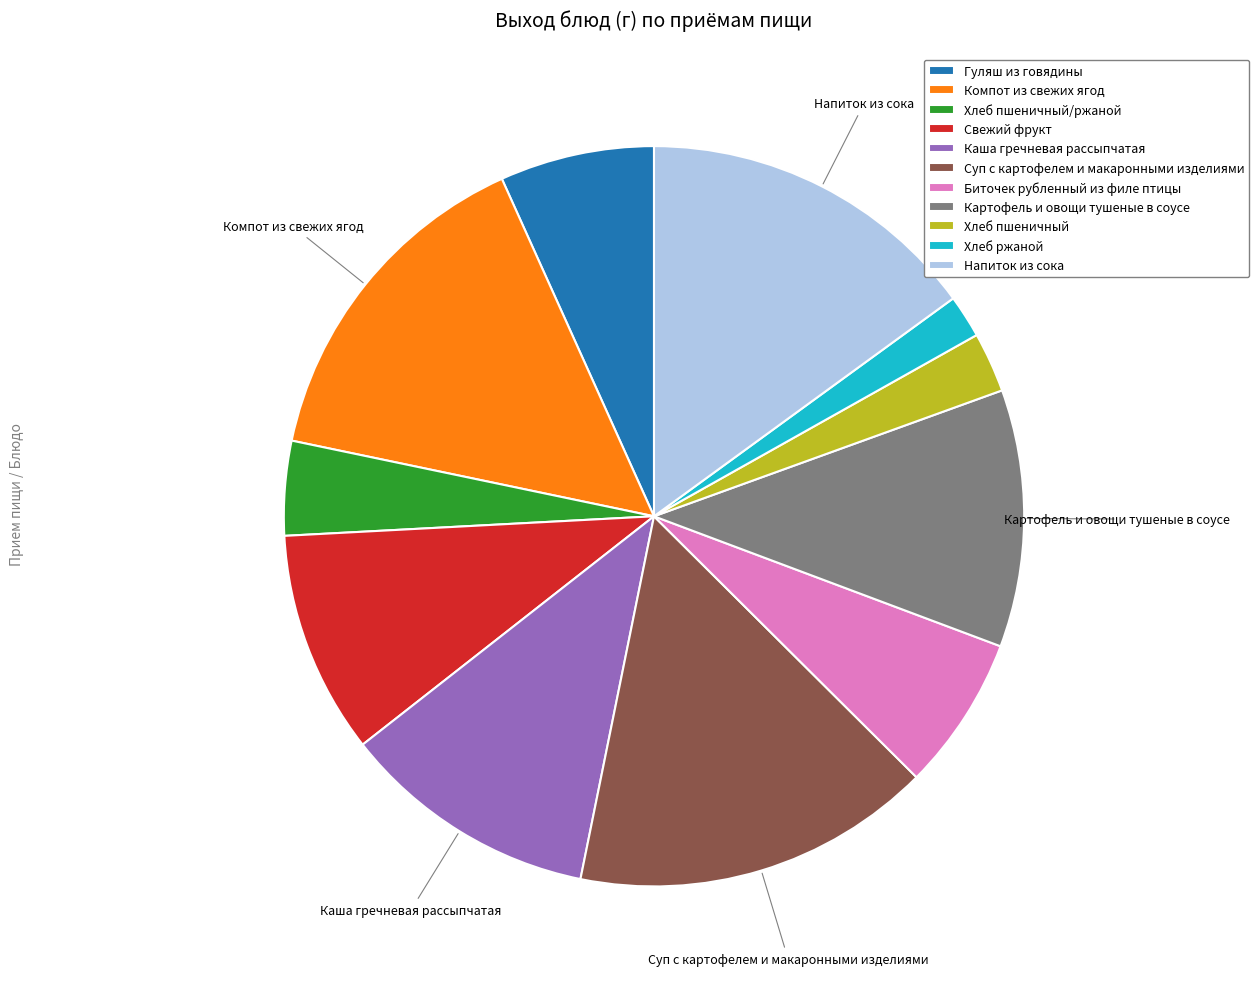

How many segments does this pie chart have?

11